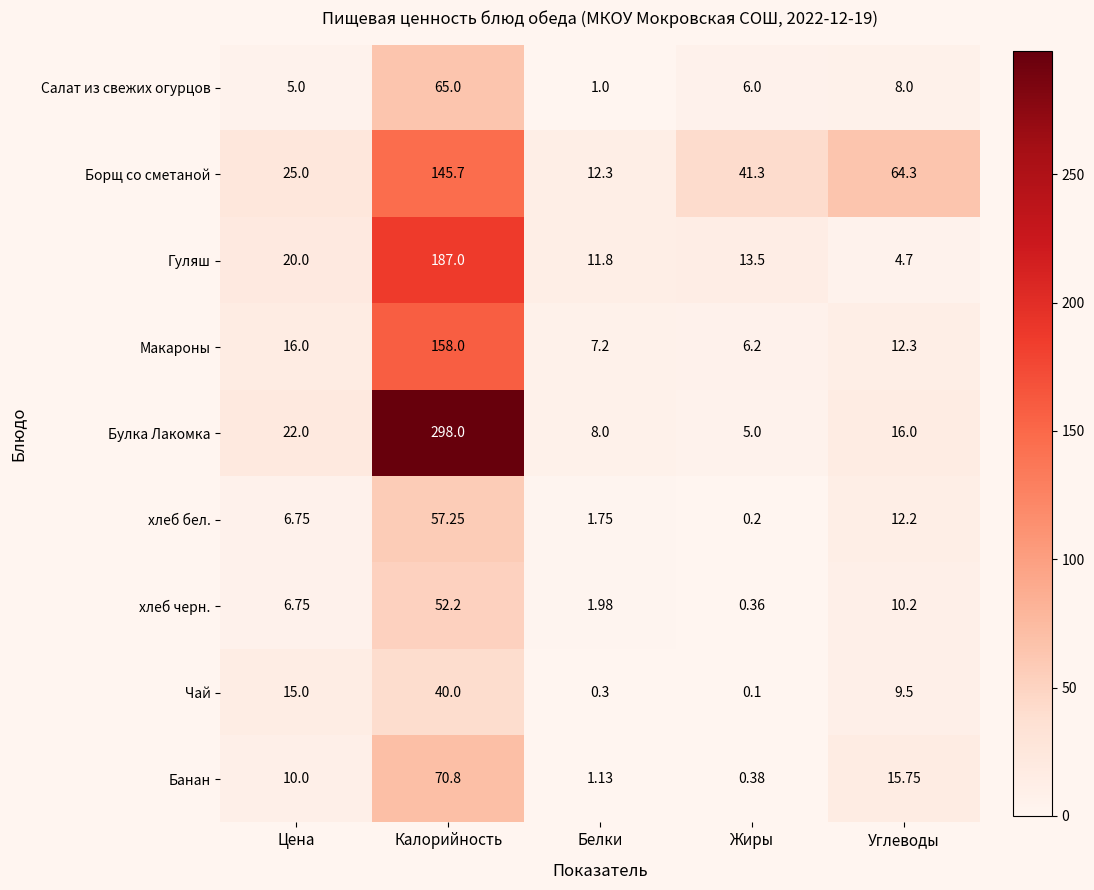

Rank the series at Белки from highest to lowest value.

Борщ со сметаной, Гуляш, Булка Лакомка, Макароны, хлеб черн., хлеб бел., Банан, Салат из свежих огурцов, Чай